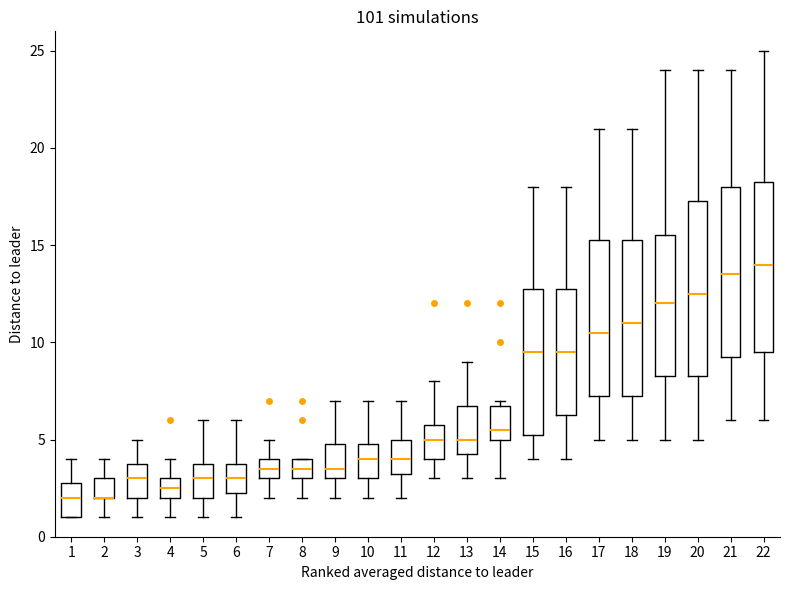

Where does the median line of the box at x = 13 sit on the y-axis? The values are not printed on the chart, so give them approximately, as read against the axis.

5.0